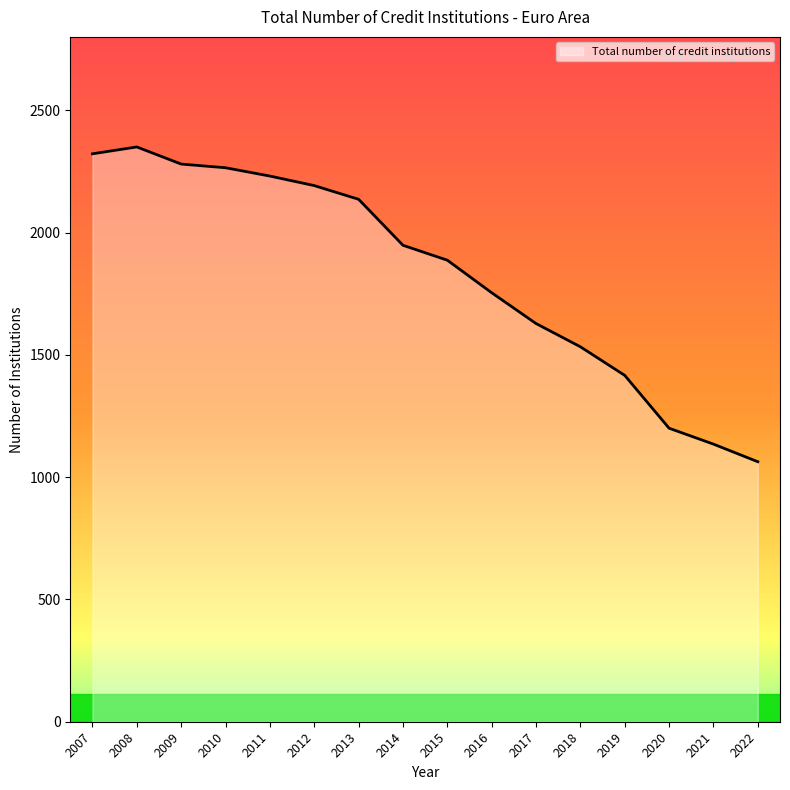

What is the difference between the maximum and minimum values?

1287